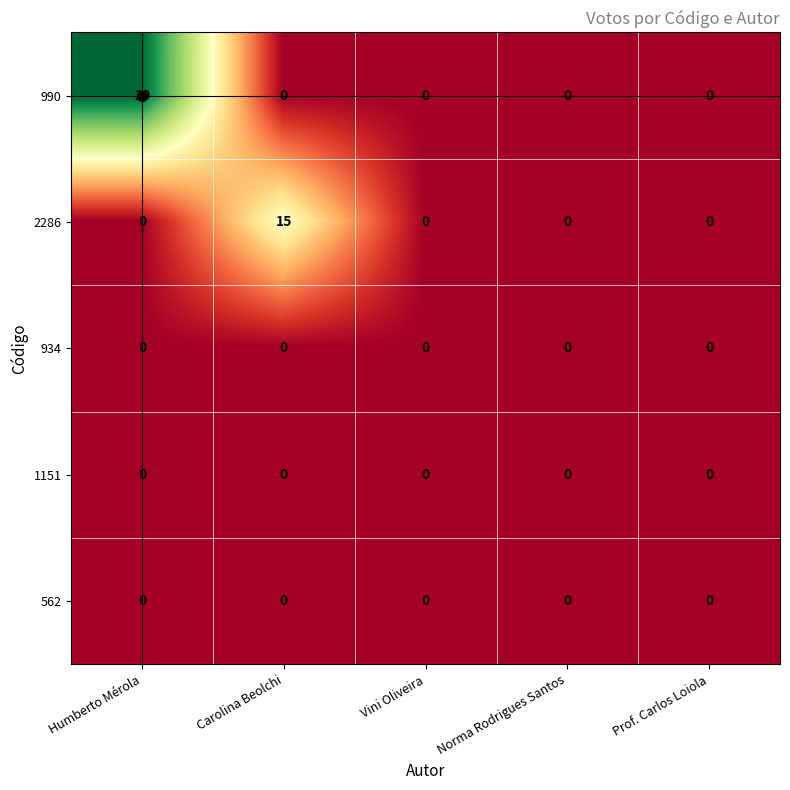

Is it true that 562 equals 0 at Norma Rodrigues Santos?

True